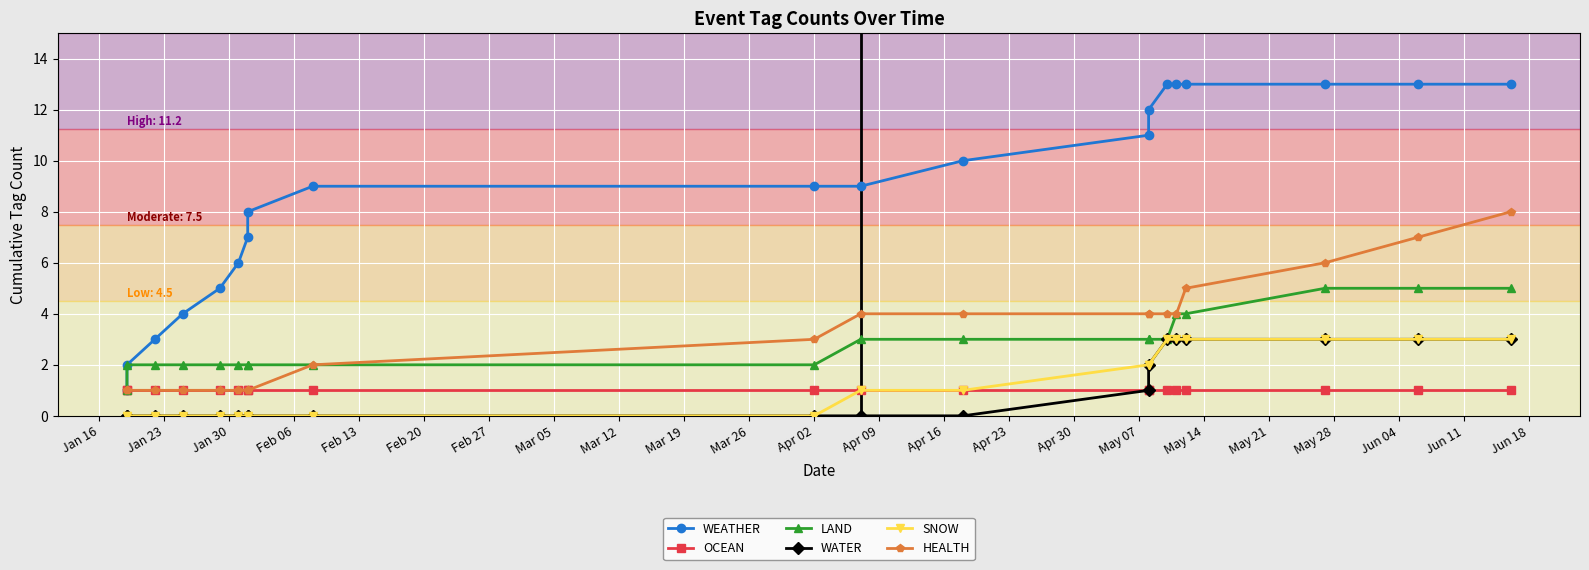

True or false: HEALTH and SNOW cross at least once.

False